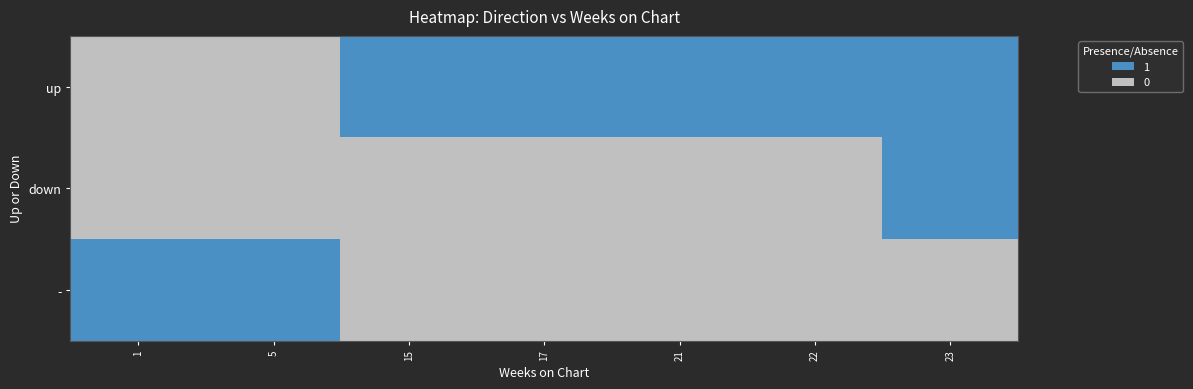

Rank the series at 5 from lowest to highest value.

up, down, -